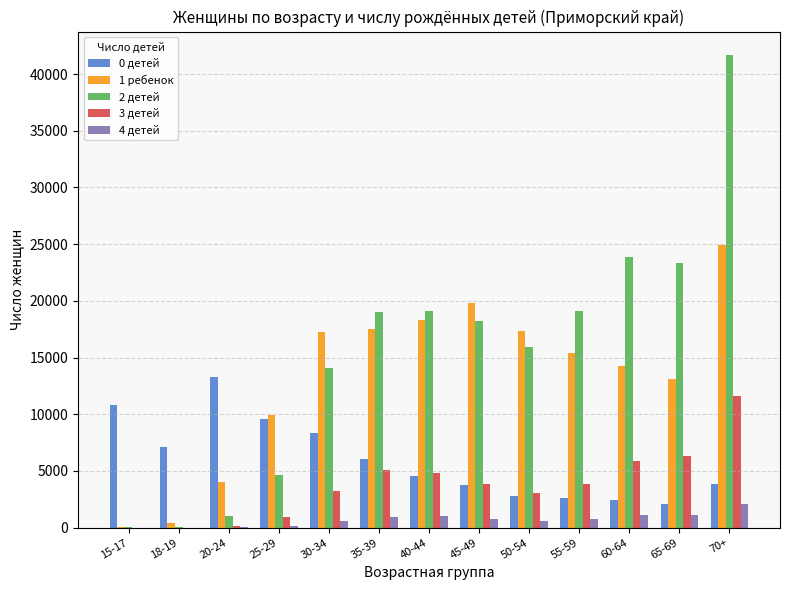

At which label does 1 ребенок reach its peak?

70+